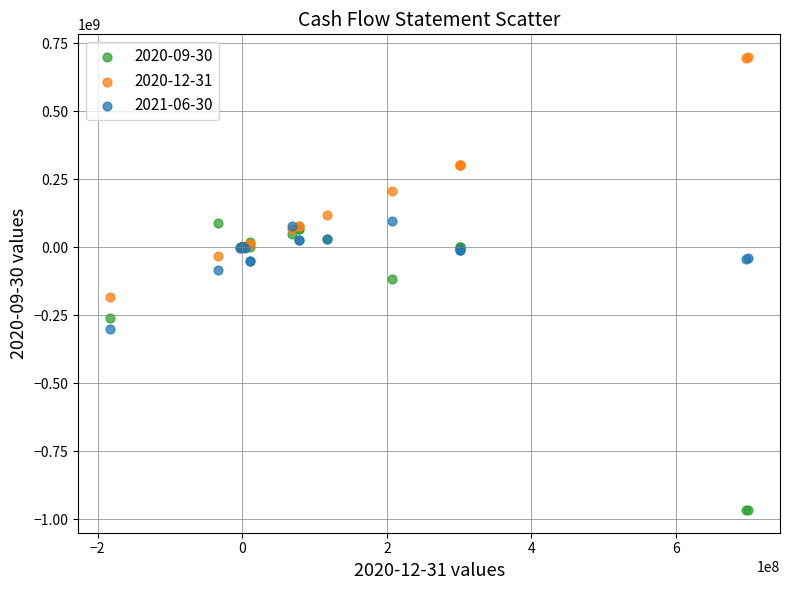

Which series contains the highest Y value?

2020-12-31